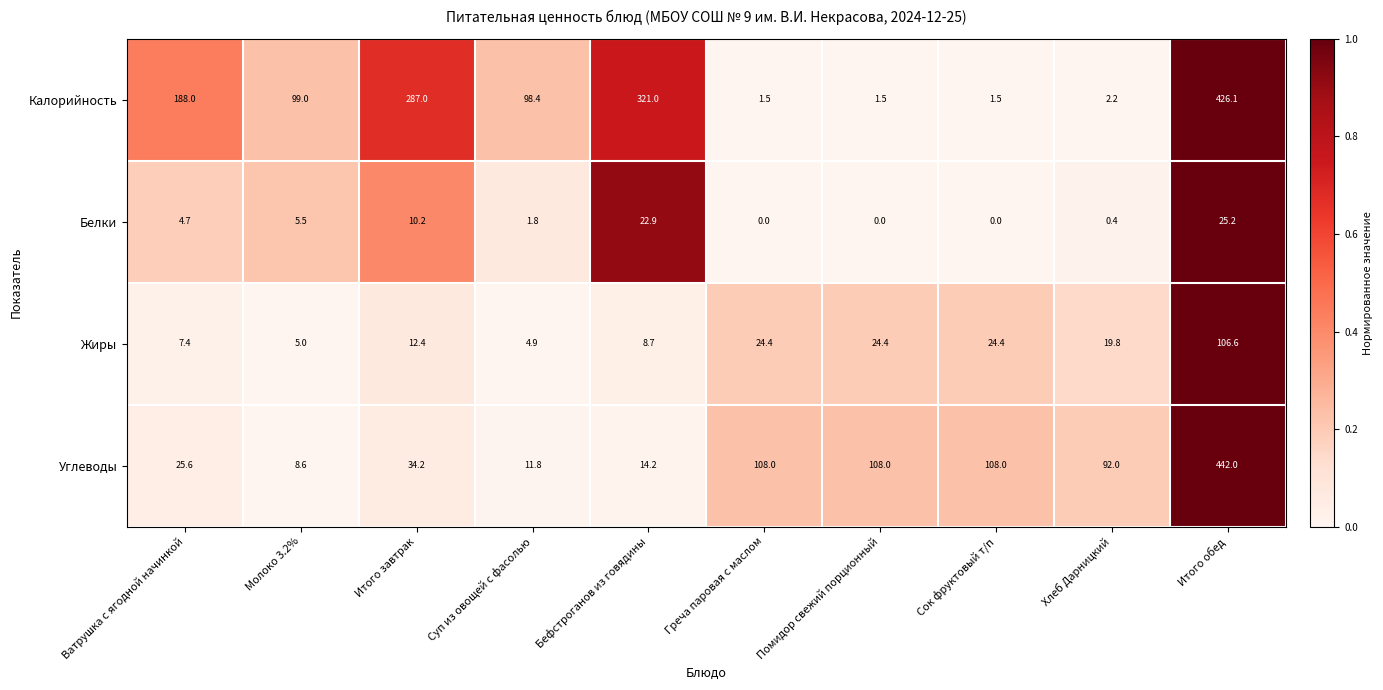

How many values in the Углеводы series are below 92?

5